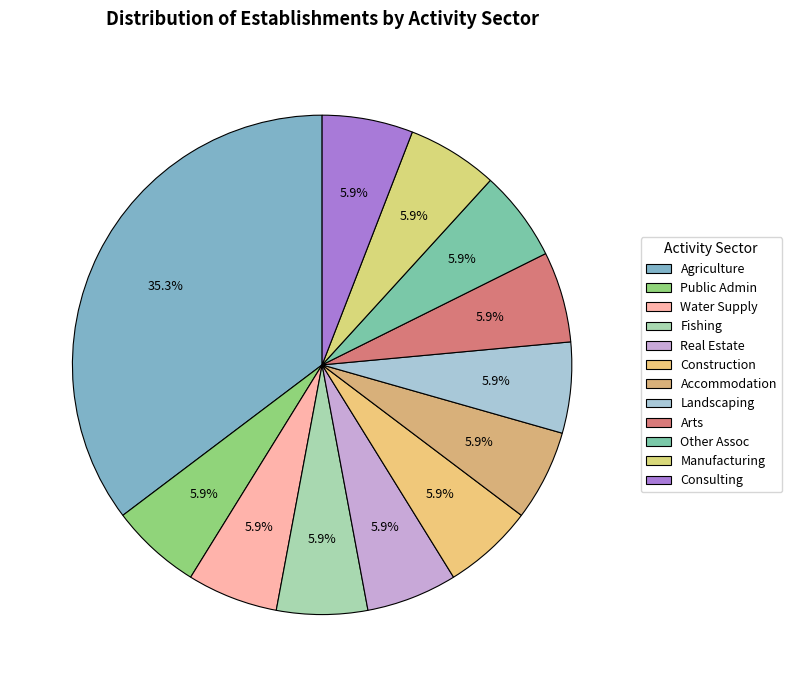

How many slices are in this pie chart?

12